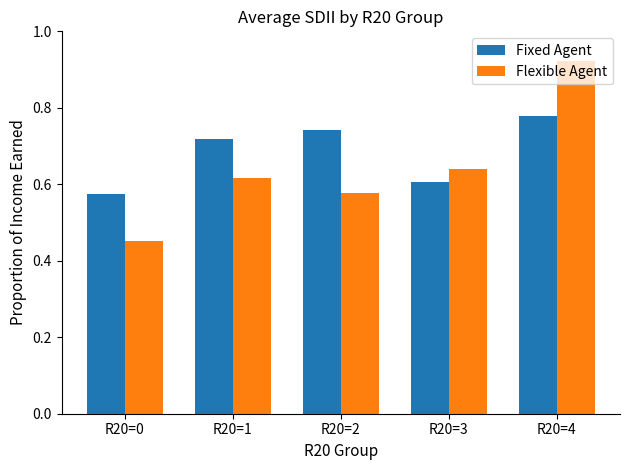

At which category does the chart reach its minimum across all series?

R20=0